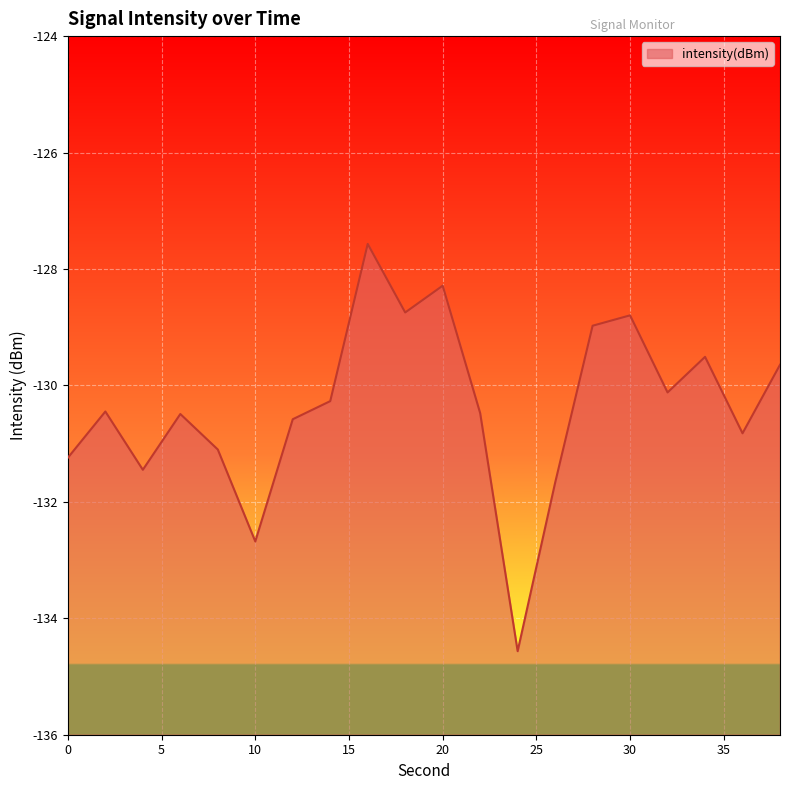

Which category has the highest value across all series?

16